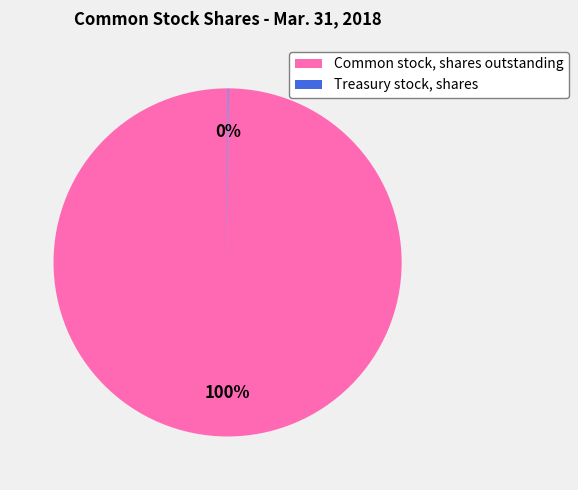

To the nearest percent, what is the average slice percentage?

50%